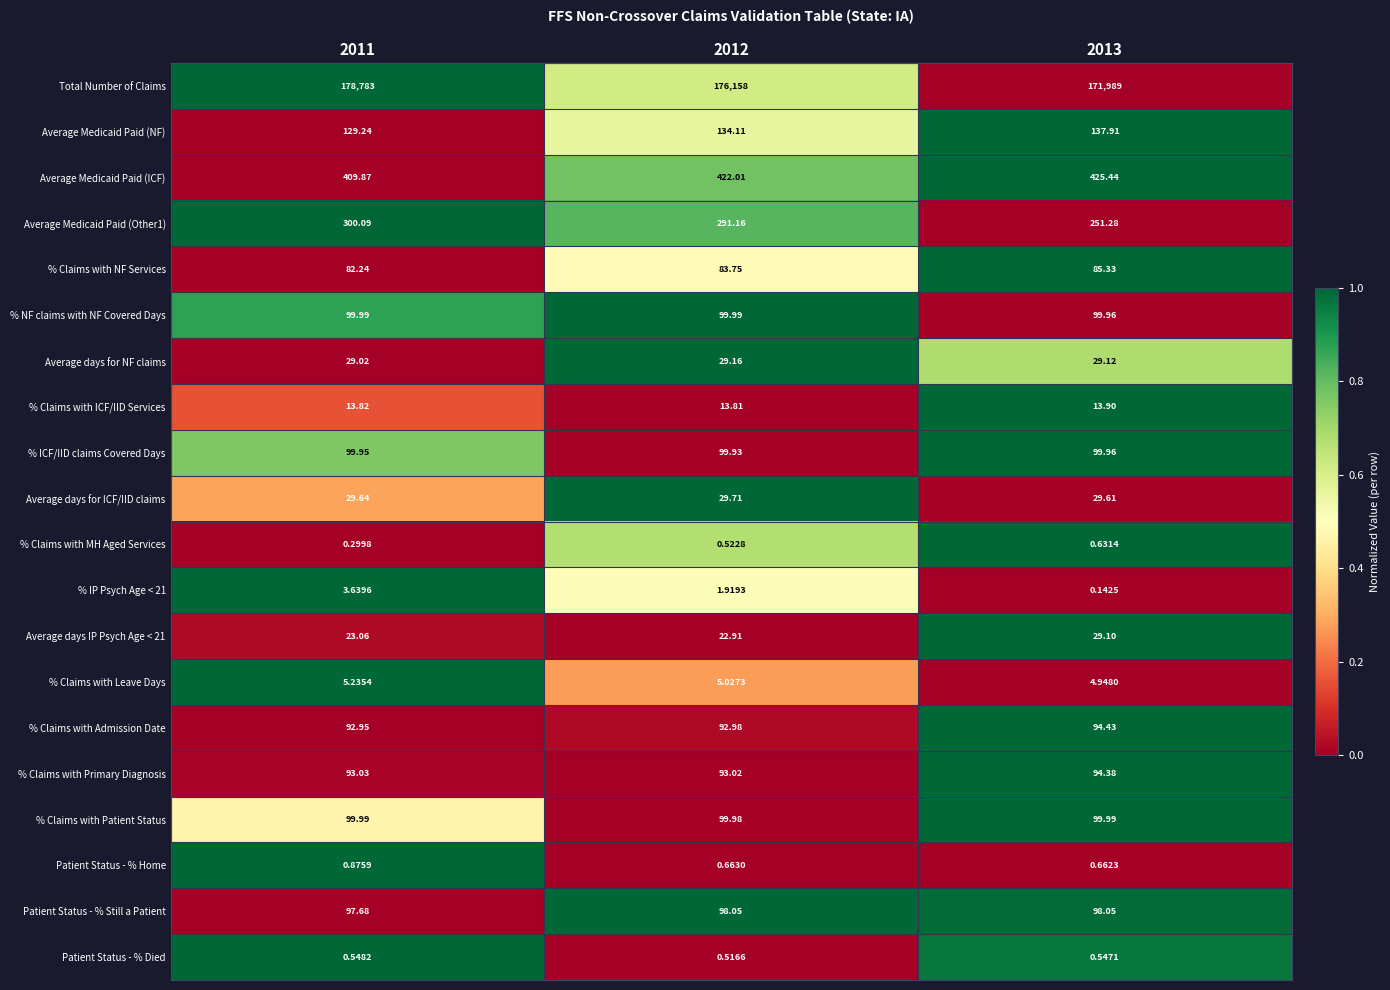

Which series has the widest spread of values?

Total Number of Claims